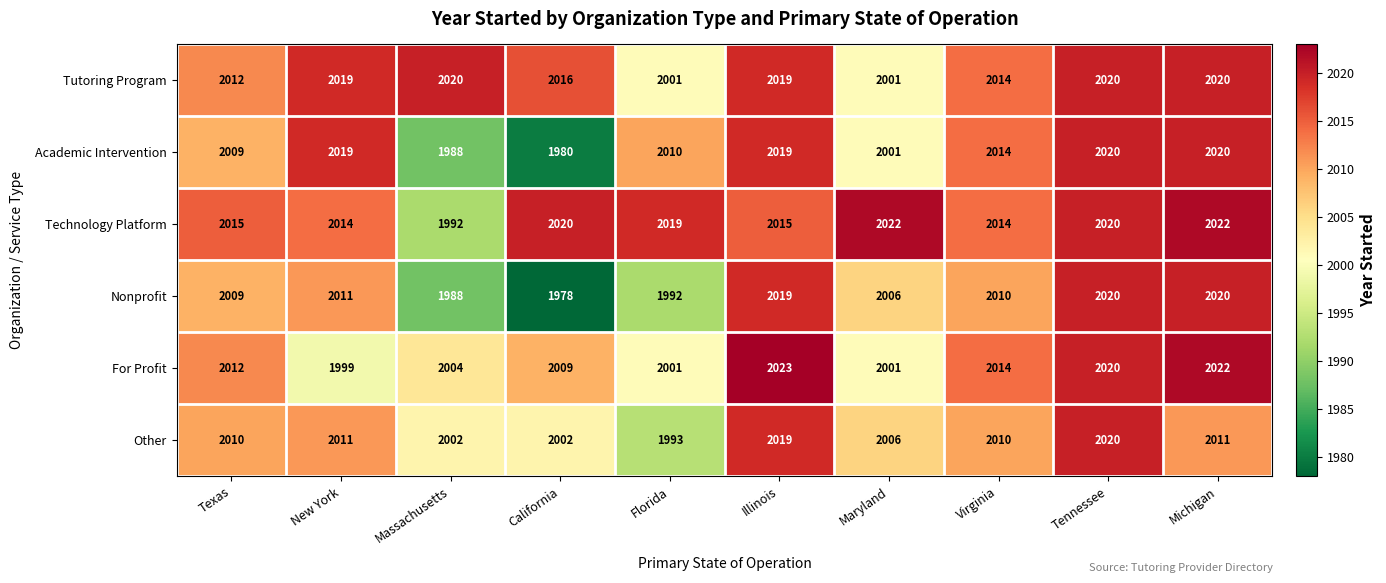

What is the spread (max minus min) of values at Illinois?

8